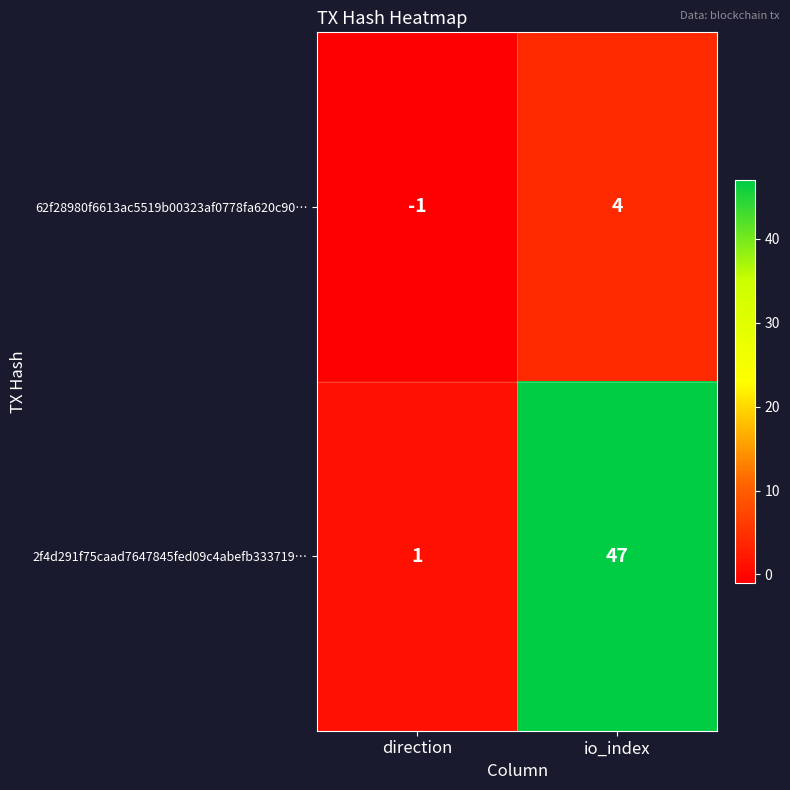

Reading right to left, extract all data points from this chart.

62f28980f6613ac5519b00323af0778fa620c90…: 4	-1
2f4d291f75caad7647845fed09c4abefb333719…: 47	1